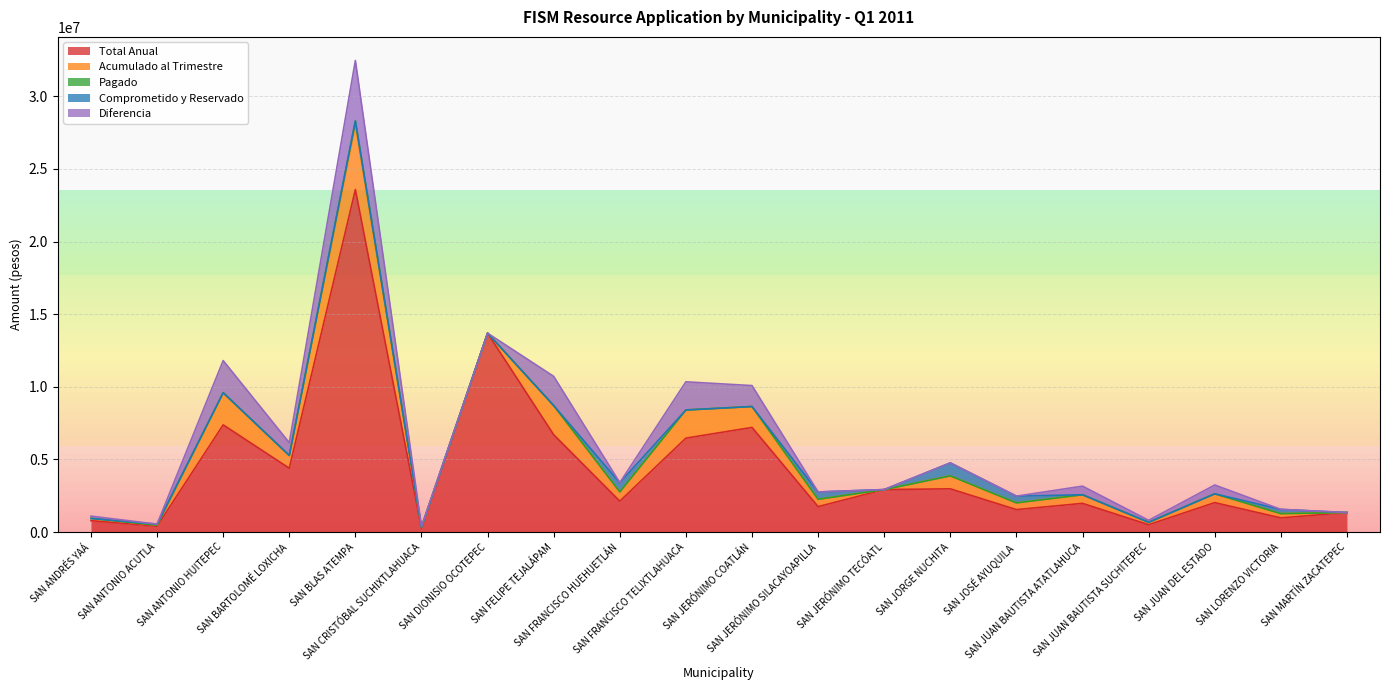

At how many categories does at least one series exceed 3455458?

7